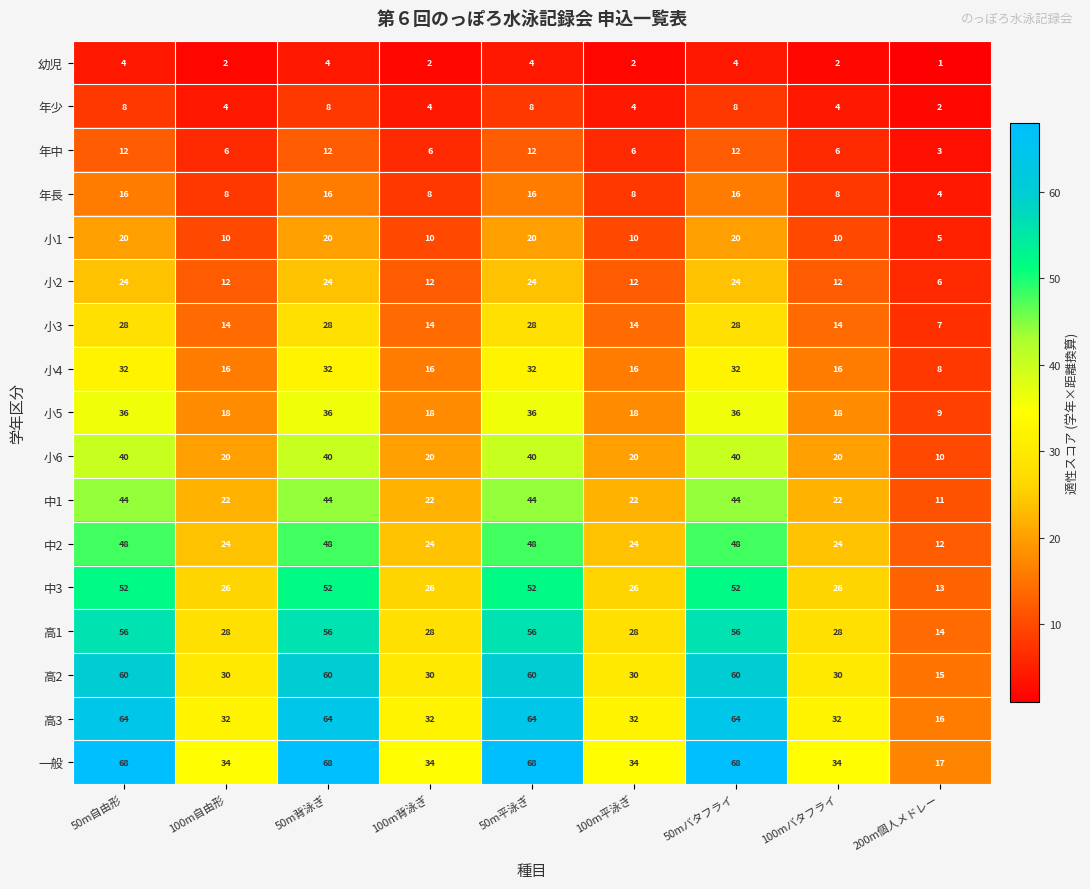

How many categories are shown in the chart?

9